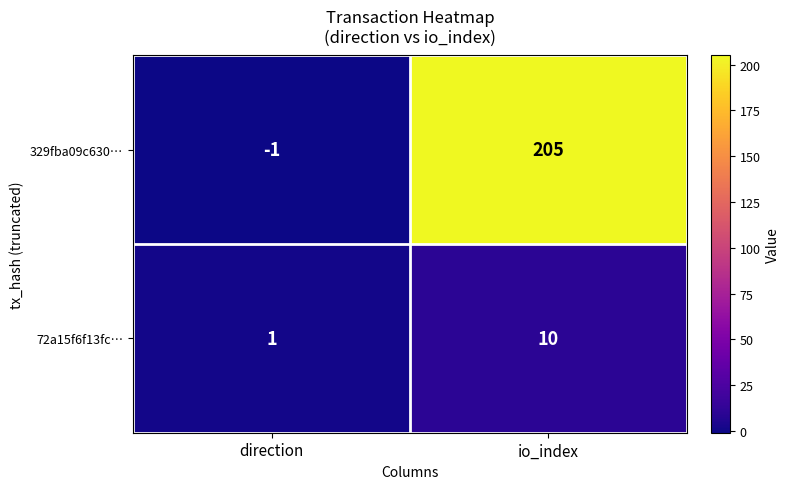

At which category is the sum across all series the highest?

io_index